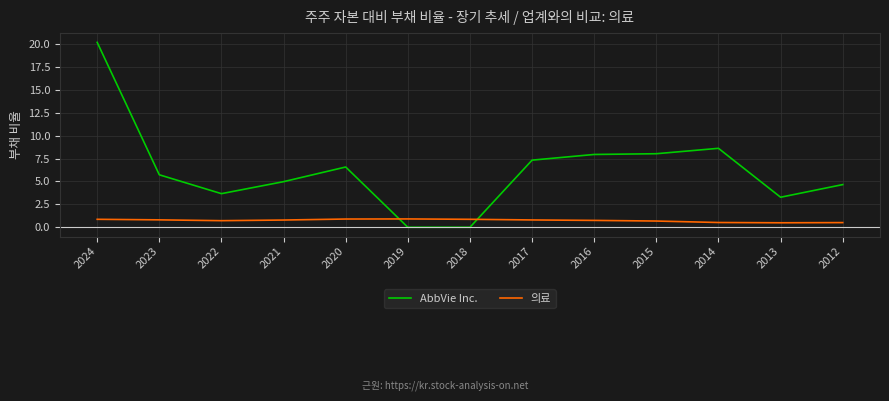

True or false: AbbVie Inc. has a value of 3.7 at 2022.

True